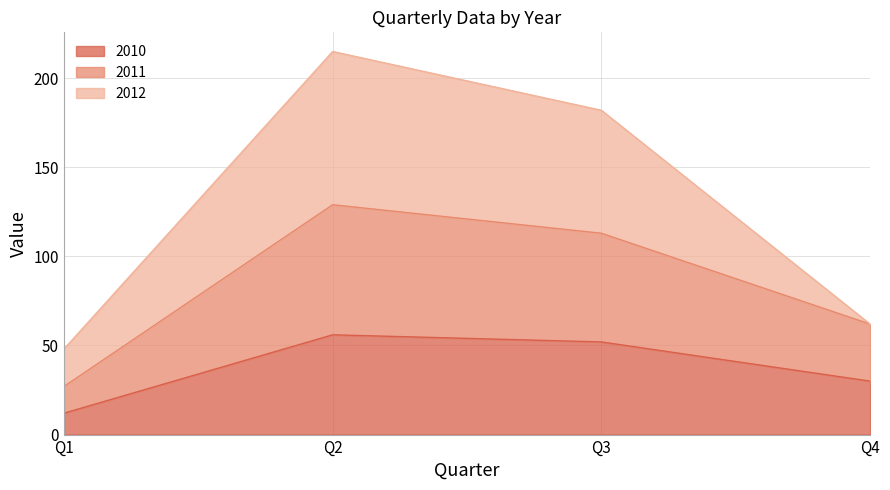

At which category does 2011 reach its first local peak?

Q2